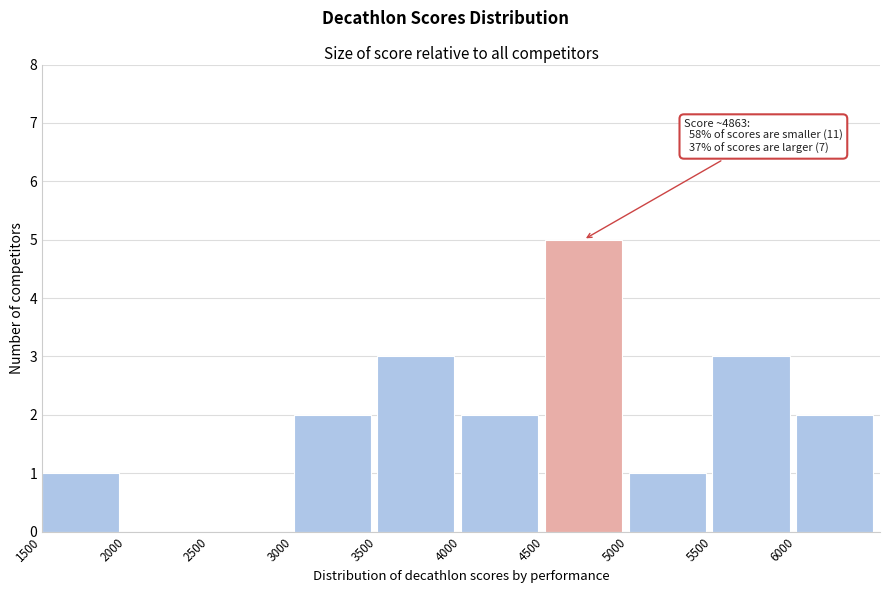

Over which range of the x-axis is the bar tallest?

4500 to 5000